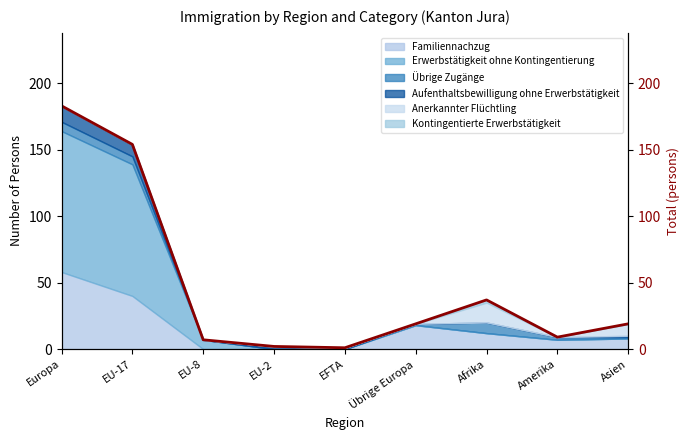

How many lines are shown in the chart?

1